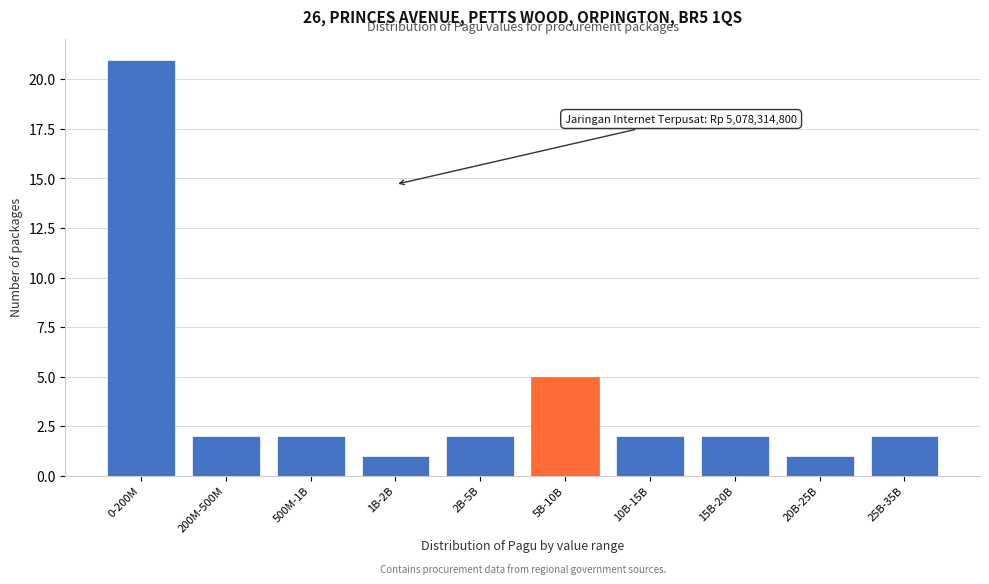

Reading left to right, what are all the values shown in this chart?

0-200M=21	200M-500M=2	500M-1B=2	1B-2B=1	2B-5B=2	5B-10B=5	10B-15B=2	15B-20B=2	20B-25B=1	25B-35B=2